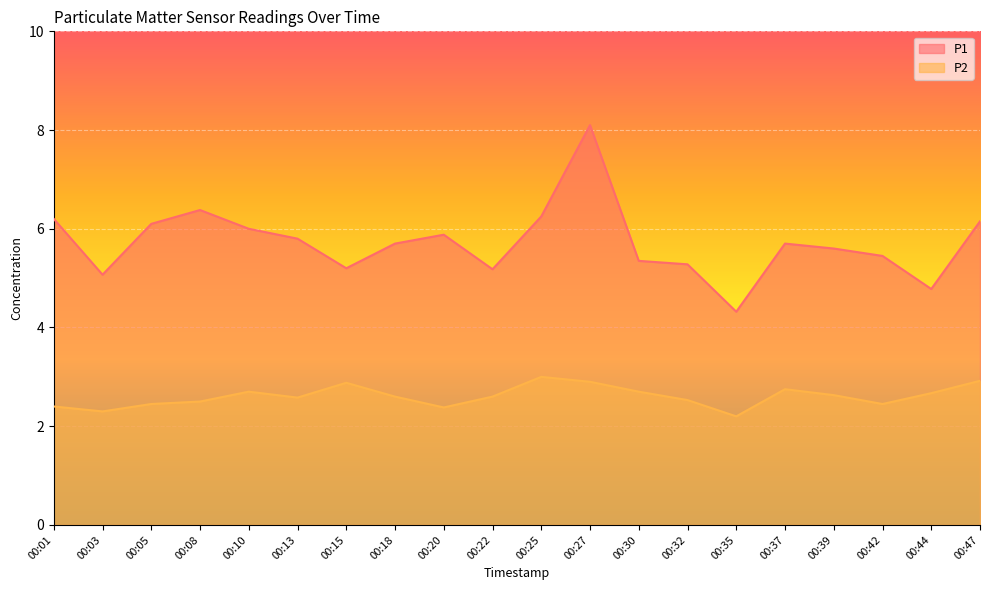

How many interior local peaks does the P1 series have?

4